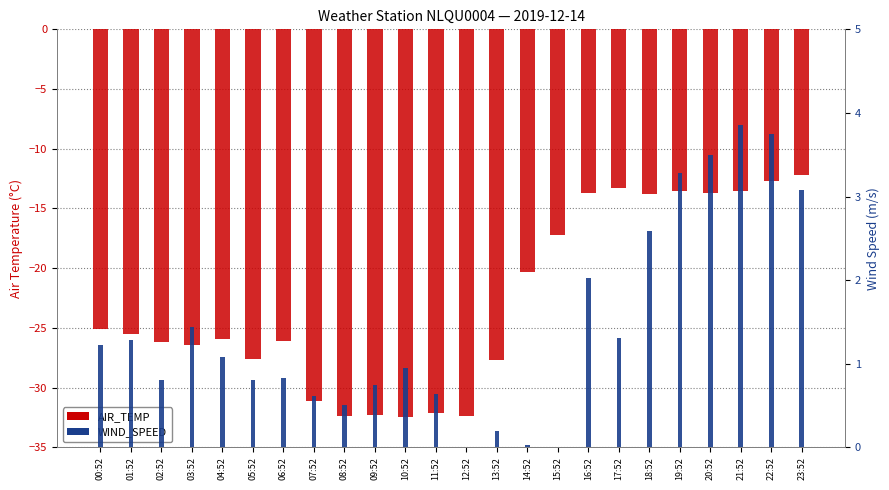

What is the average value of the WIND_SPEED series?

1.4